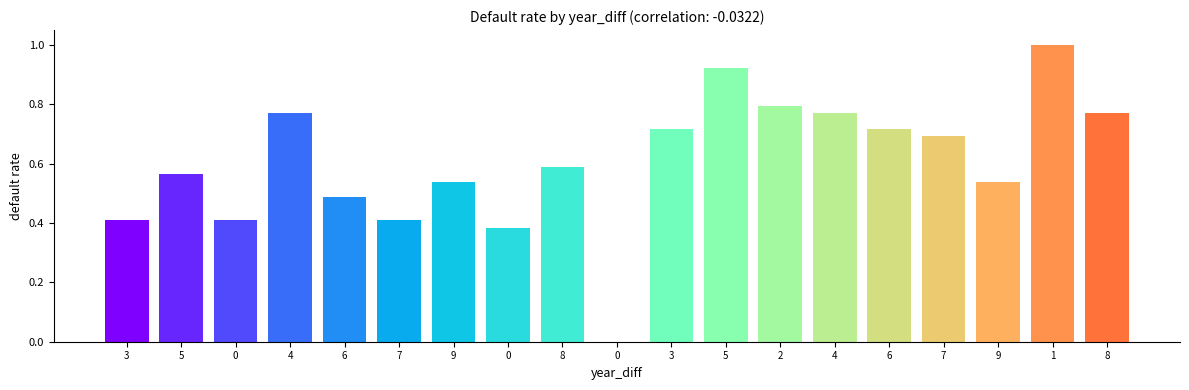

Rank the categories by value from lowest to highest.

0, 0, 3, 0, 7, 6, 9, 9, 5, 8, 7, 3, 6, 4, 4, 8, 2, 5, 1